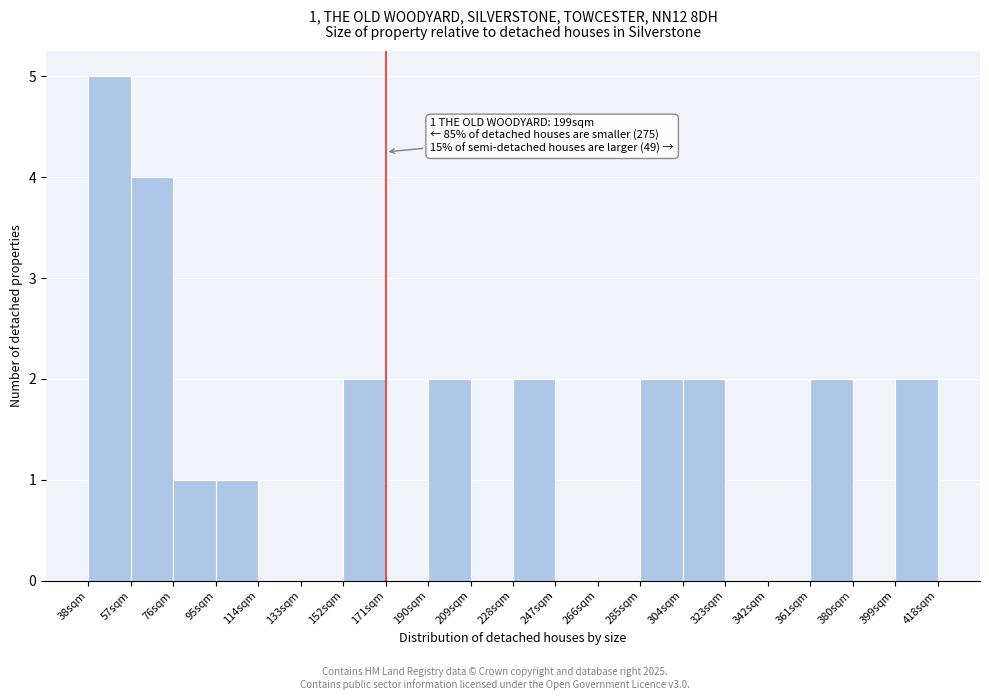

Reading left to right, transcribe all the data shown in this chart.

38sqm=5	57sqm=4	76sqm=1	95sqm=1	114sqm=0	133sqm=0	152sqm=2	171sqm=0	190sqm=2	209sqm=0	228sqm=2	247sqm=0	266sqm=0	285sqm=2	304sqm=2	323sqm=0	342sqm=0	361sqm=2	380sqm=0	399sqm=2